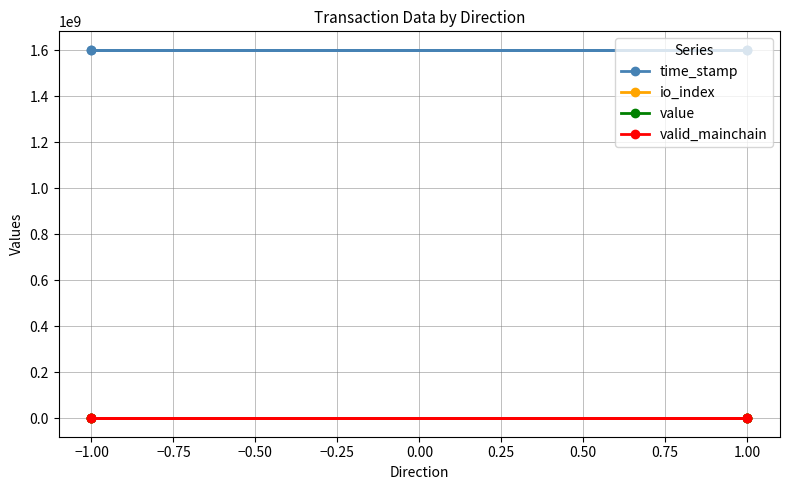

True or false: valid_mainchain has more than 1 points higher than both neighbors.

False